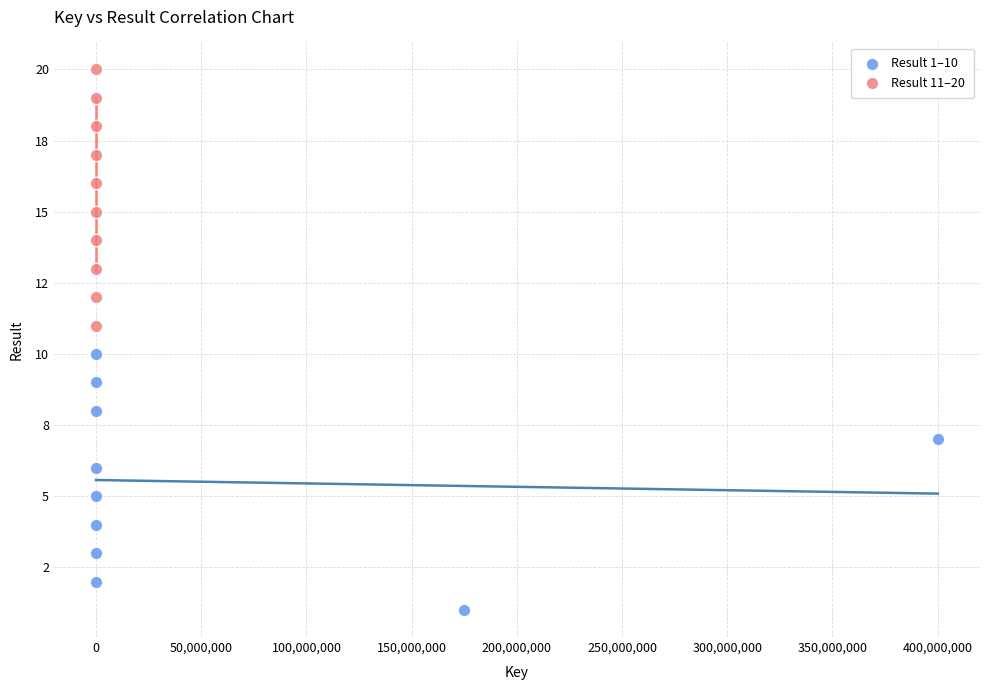

Which series reaches the minimum Y coordinate?

Result 1–10